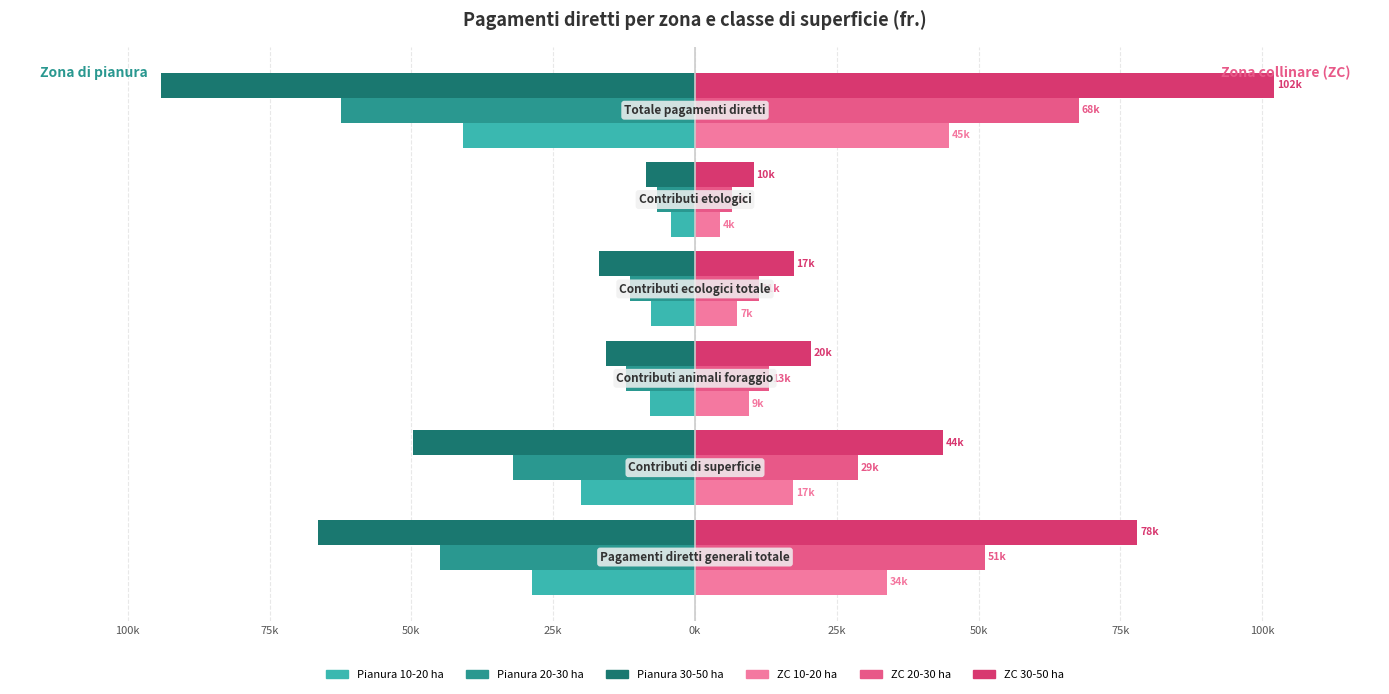

What are all the series names shown in the legend?

Pianura 10-20 ha, Pianura 20-30 ha, Pianura 30-50 ha, ZC 10-20 ha, ZC 20-30 ha, ZC 30-50 ha